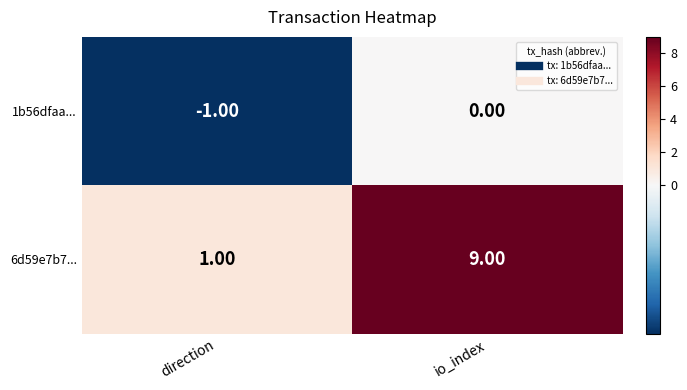

Which category has the lowest value across all series?

direction